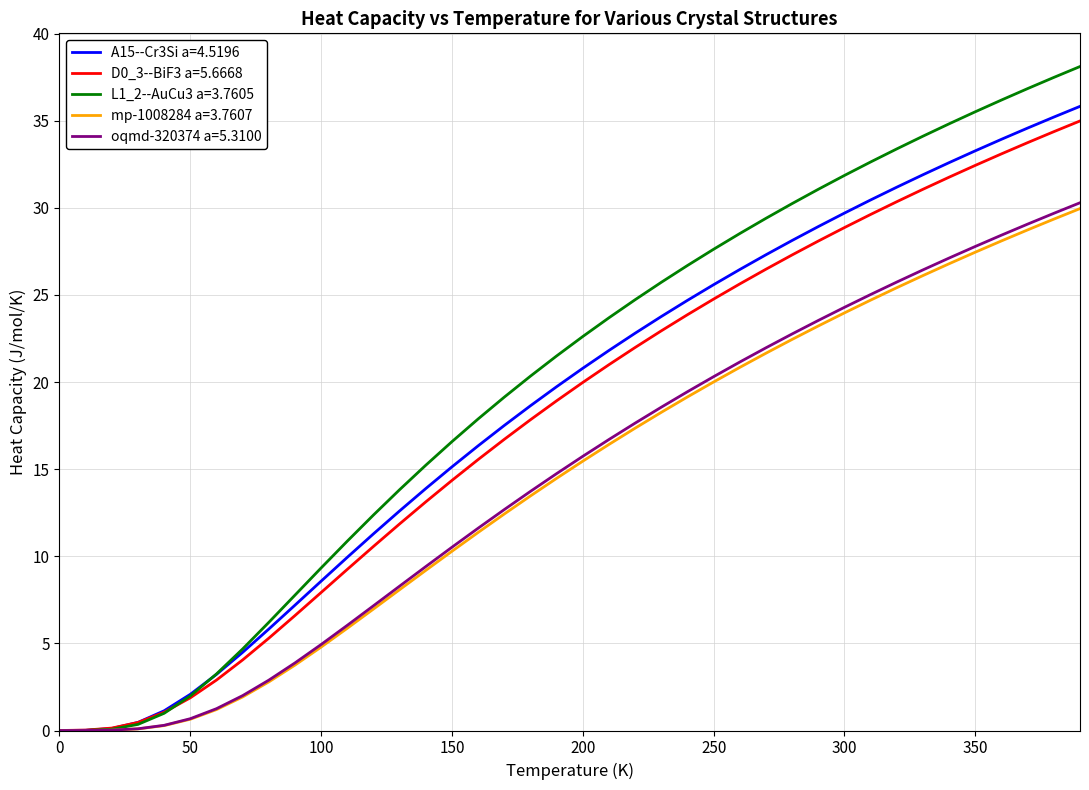

Which series has the largest range (max minus min)?

L1_2--AuCu3 a=3.7605